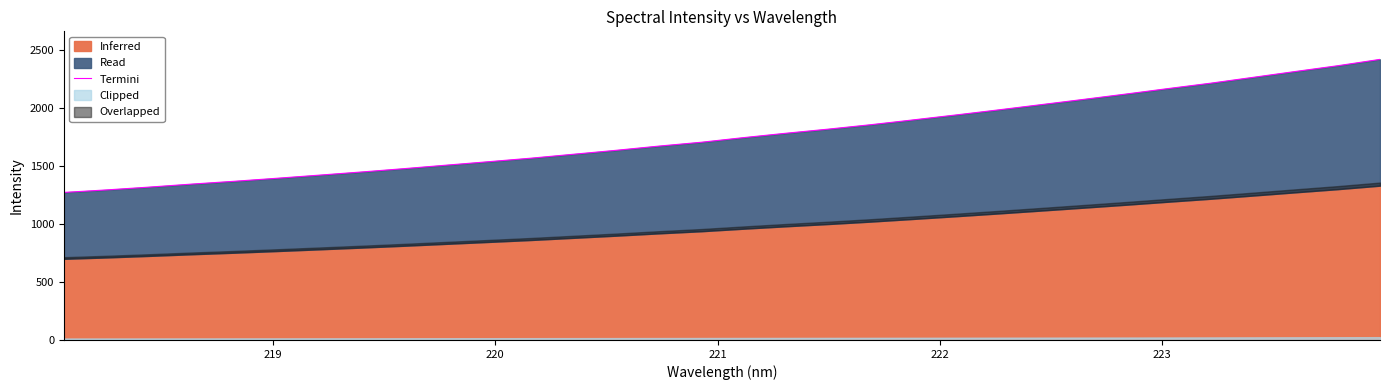

What is the maximum value shown in the chart?

2415.0